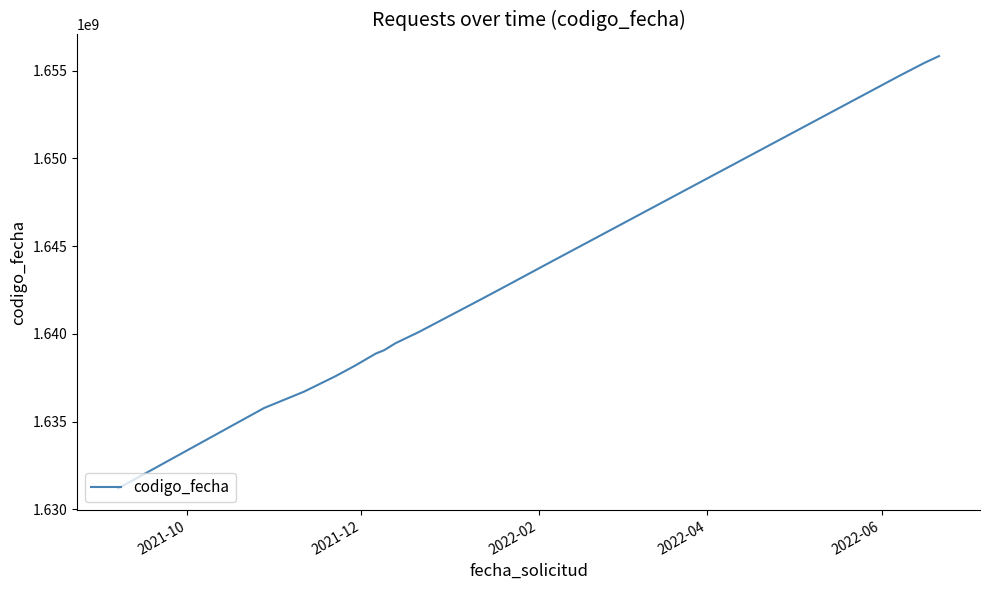

What is the average value?

1642744408